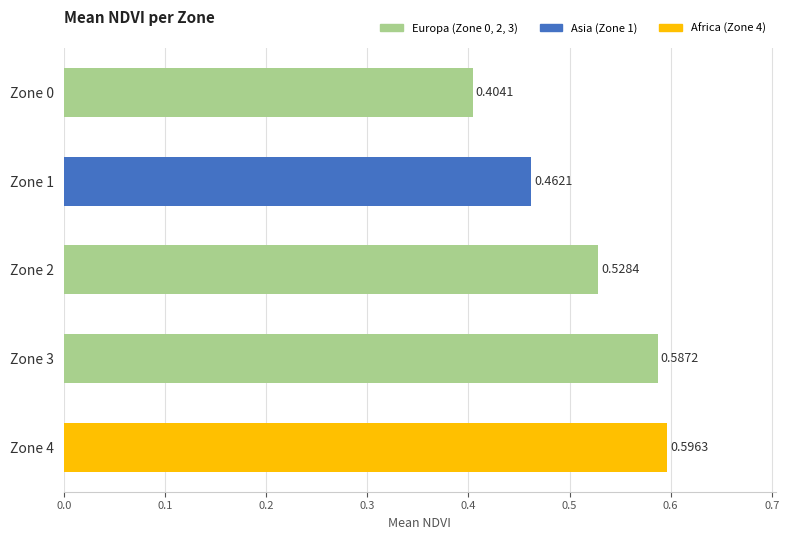

Rank the categories by value from lowest to highest.

Zone 0, Zone 1, Zone 2, Zone 3, Zone 4